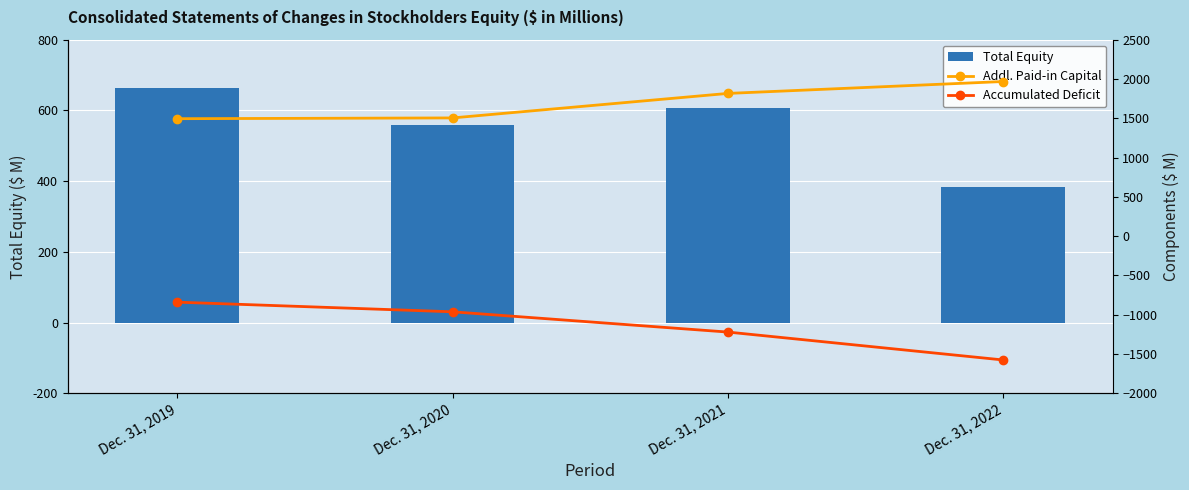

The Addl. Paid-in Capital series shows 312.1 at Dec. 31, 2020. True or false?

False